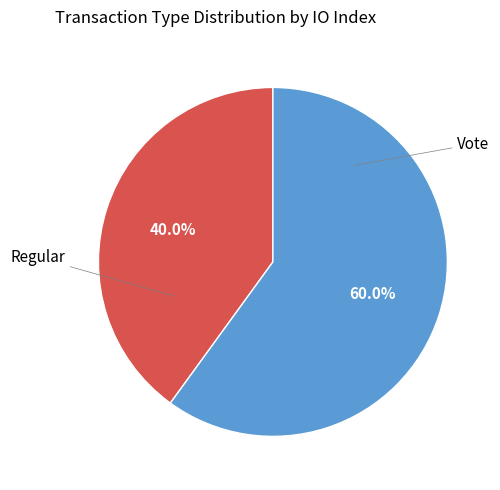

Is there a majority slice in this chart?

Yes